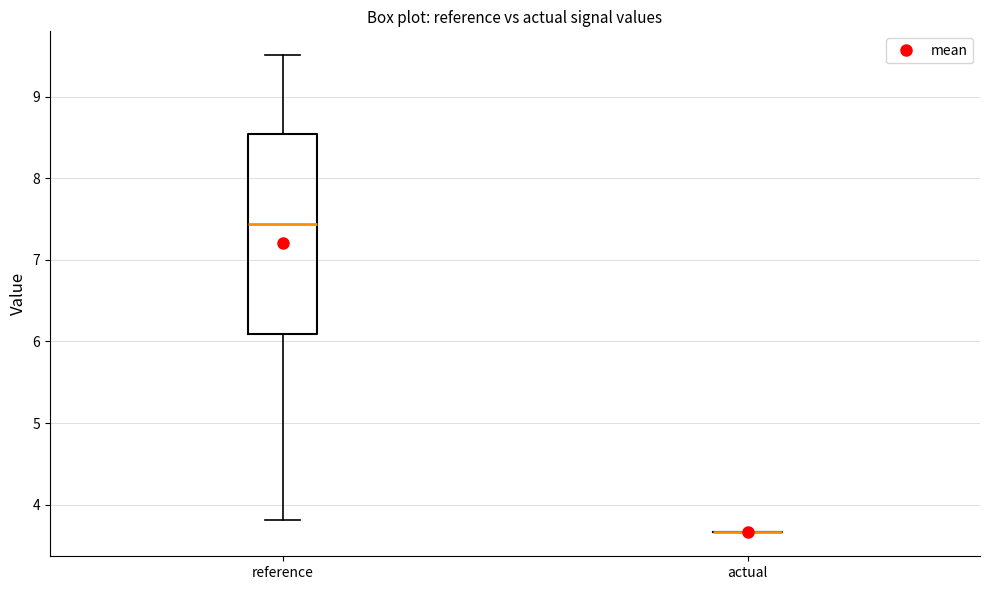

Reading left to right, read every box against the y-axis: the position of its median line, the range the box covers, and the ends of its whiskers. The values are not printed on the chart, so give them approximately, as read against the axis.

reference: median 7.4, box 6.1 to 8.5, whiskers 3.8 to 9.5
actual: box collapsed to a line at 3.7, whiskers 3.7 to 3.7